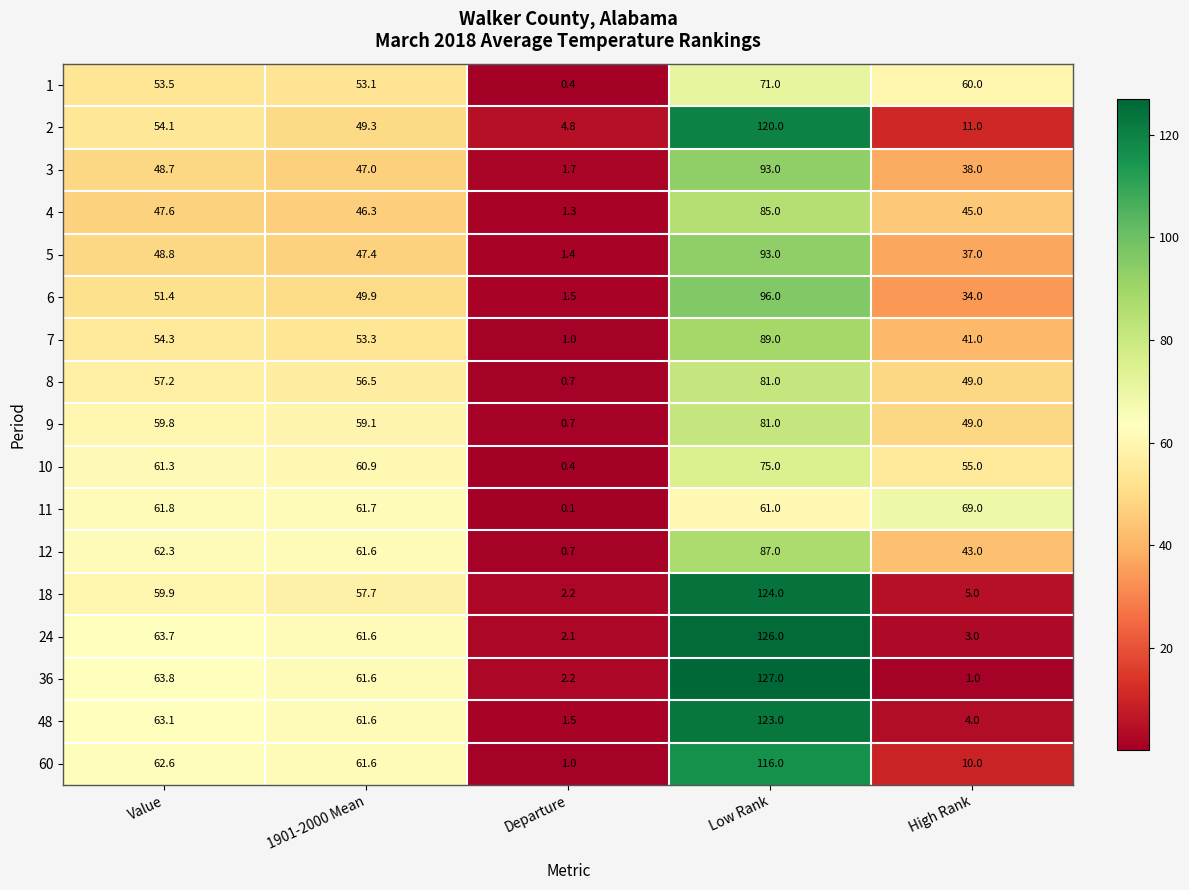

What is the sum of all 12 values?

254.6